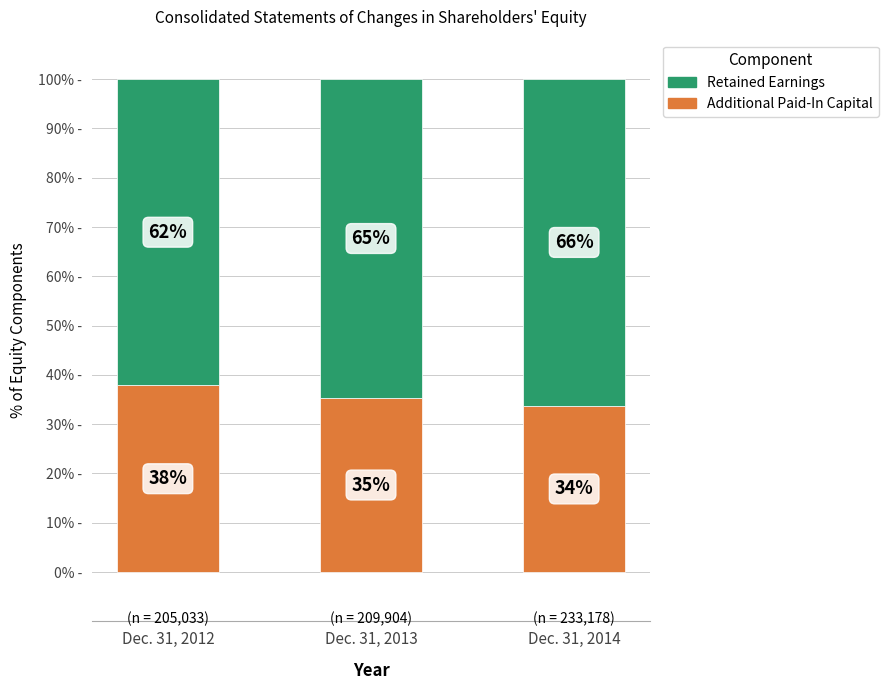

What are all the series names shown in the legend?

Retained Earnings, Additional Paid-In Capital